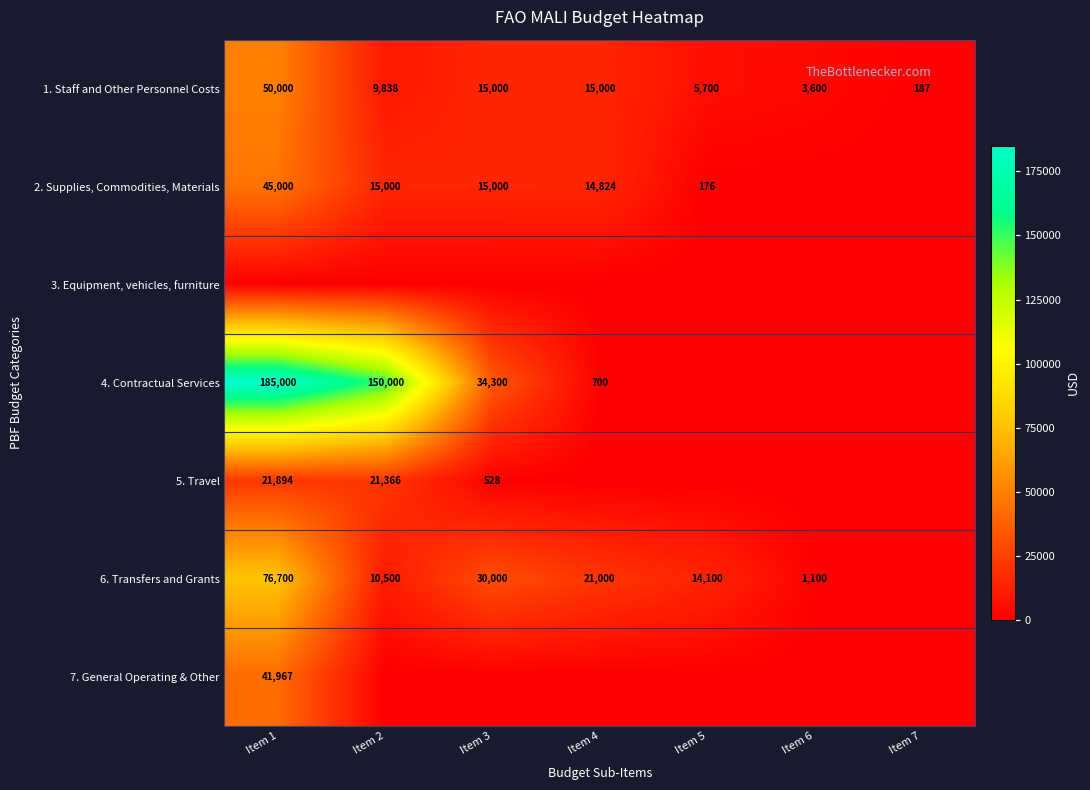

What is the spread (max minus min) of values at Item 2?

150000